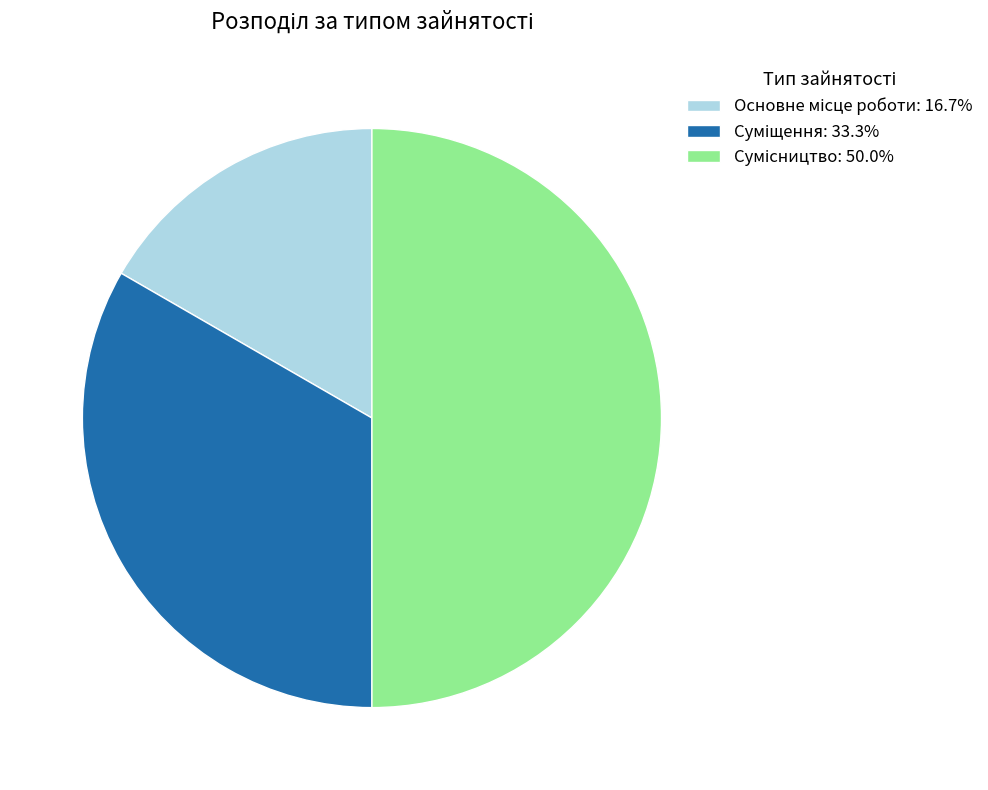

How many segments does this pie chart have?

3